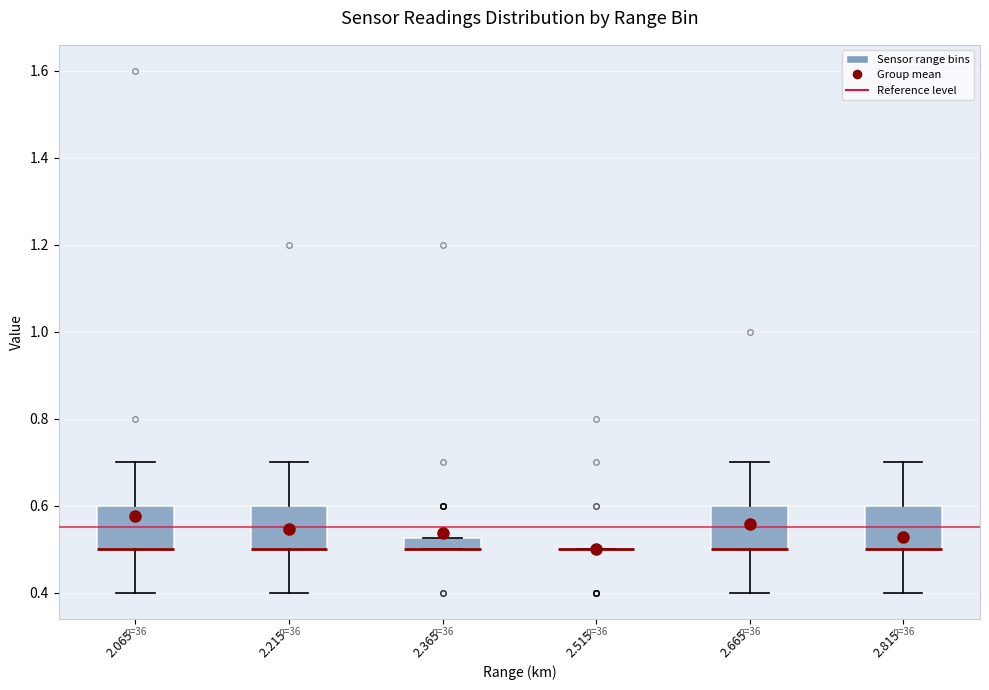

Where does the lower whisker of the box at x = 2.665 end on the y-axis? The values are not printed on the chart, so give them approximately, as read against the axis.

0.40